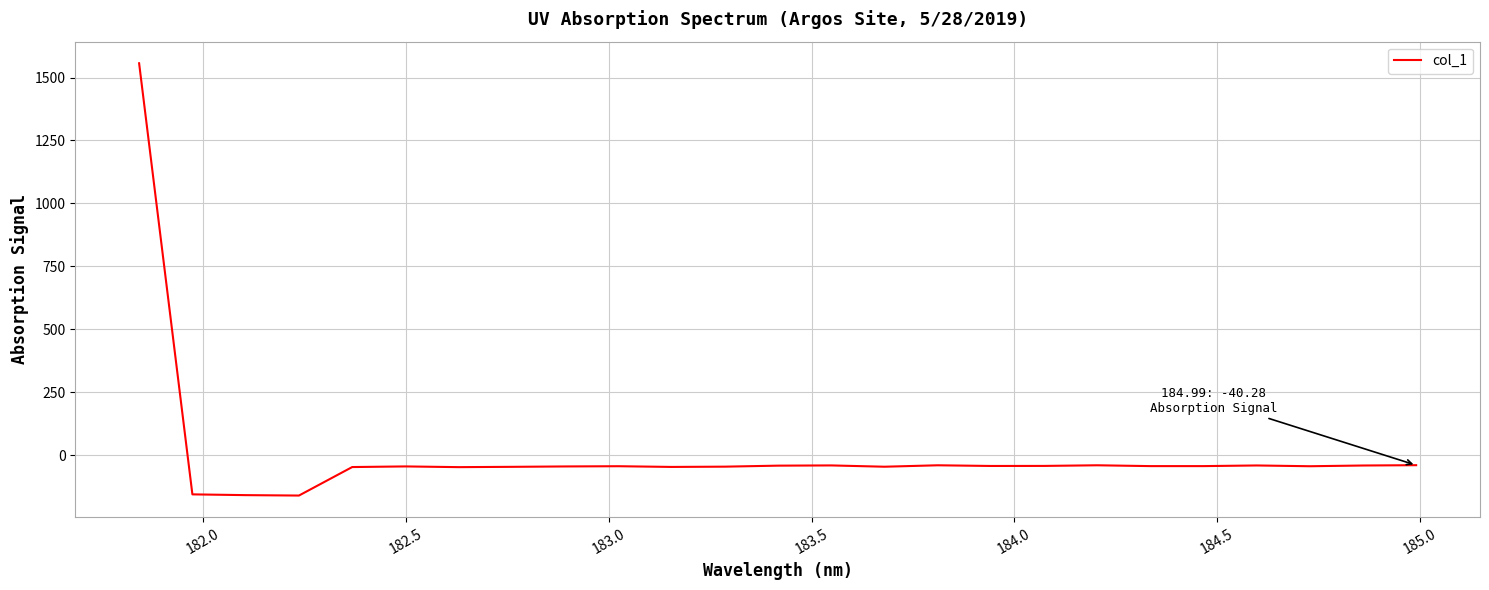

What is the difference between the maximum and minimum values?

1717.6